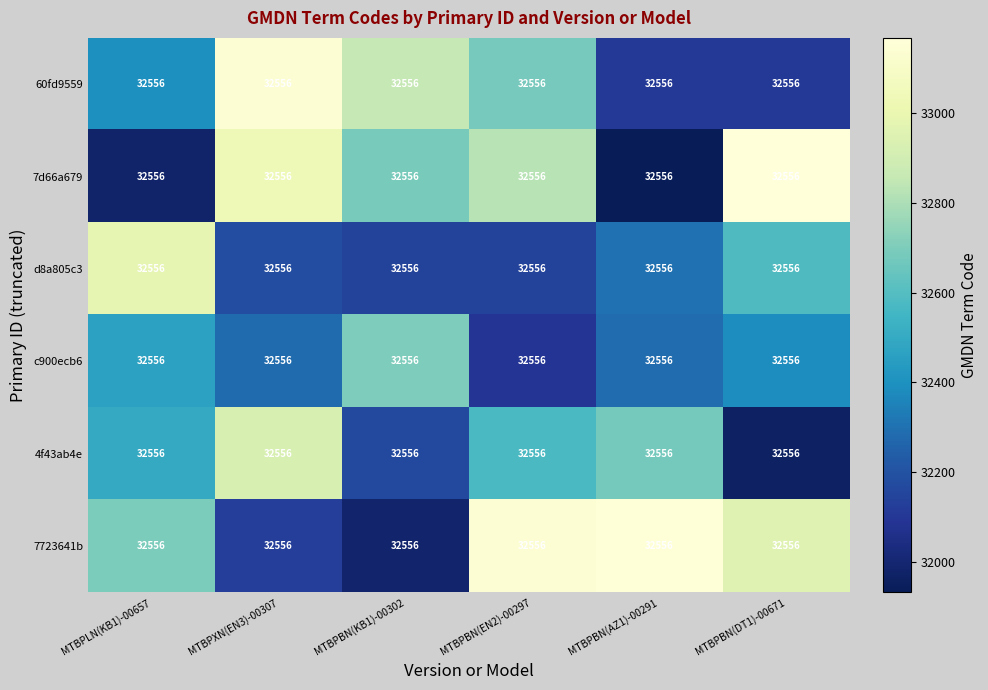

Is it true that 7723641b equals 44962.2 at MTBPBN(KB1)-00302?

False